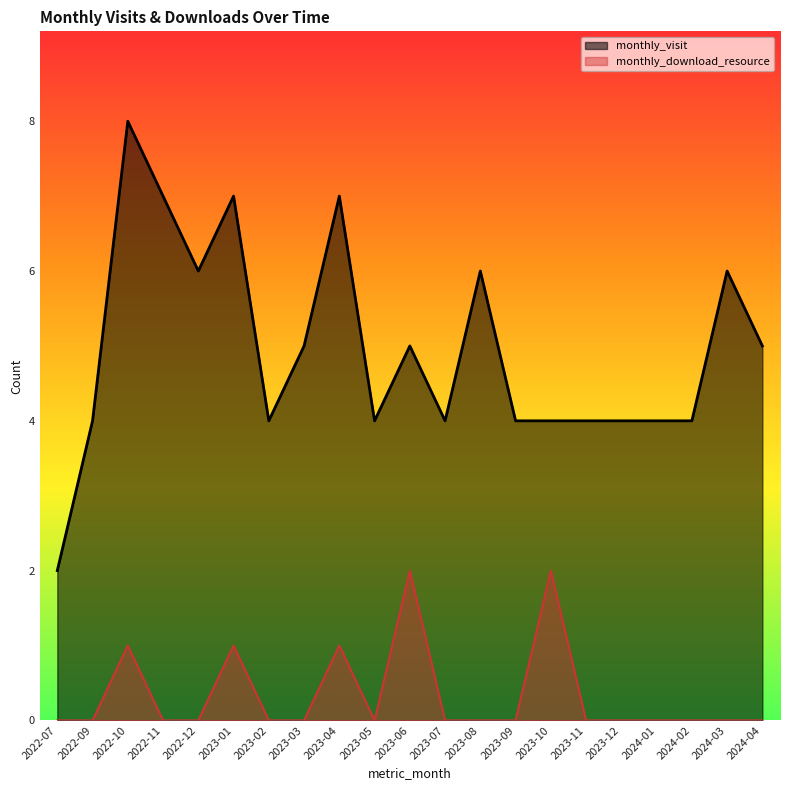

Which series has the largest range (max minus min)?

monthly_visit